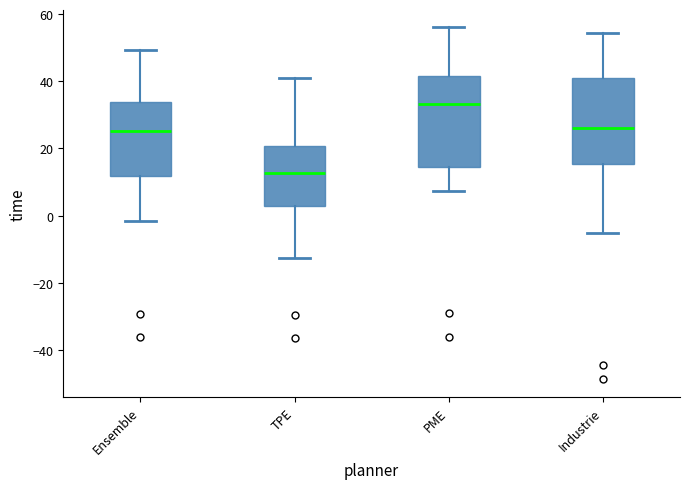

Which box has the highest median line?

PME